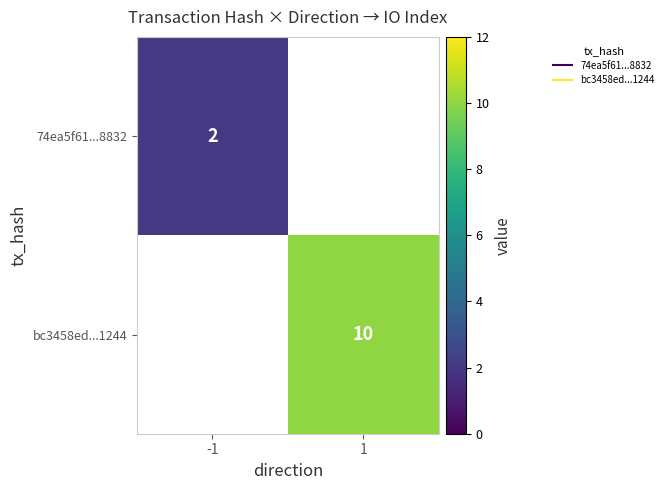

Rank the series by their maximum value, from lowest to highest.

74ea5f61...8832, bc3458ed...1244